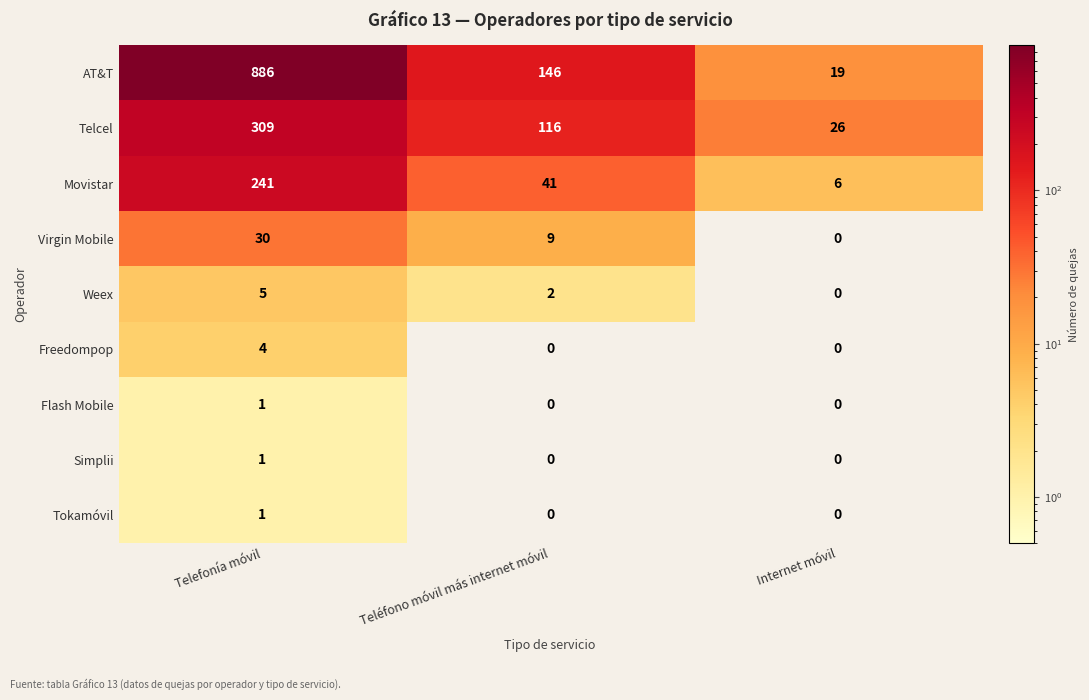

Which series has the widest spread of values?

AT&T